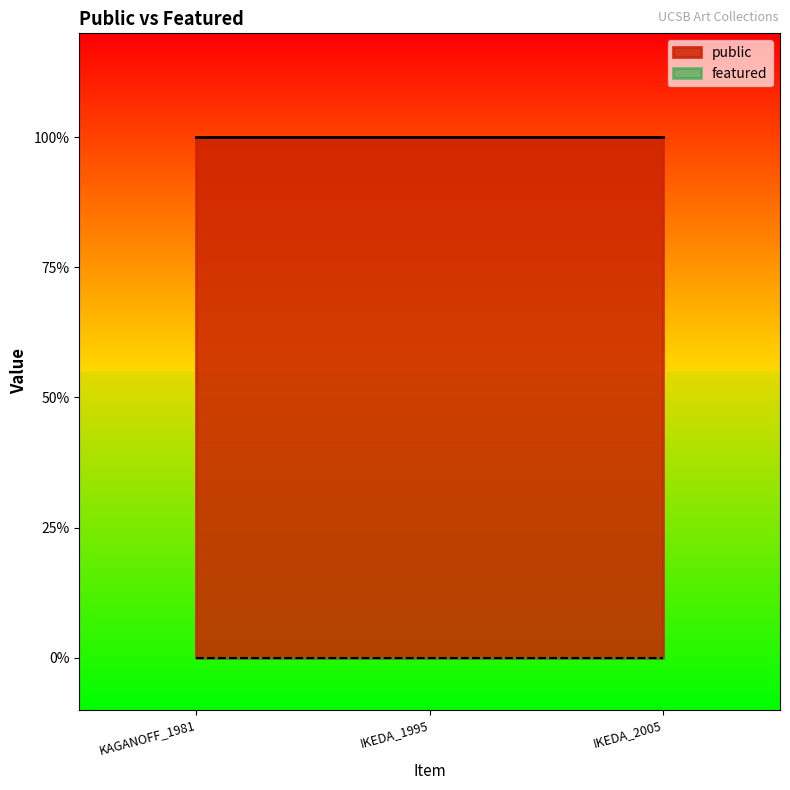

What position from the left is IKEDA_1995?

2